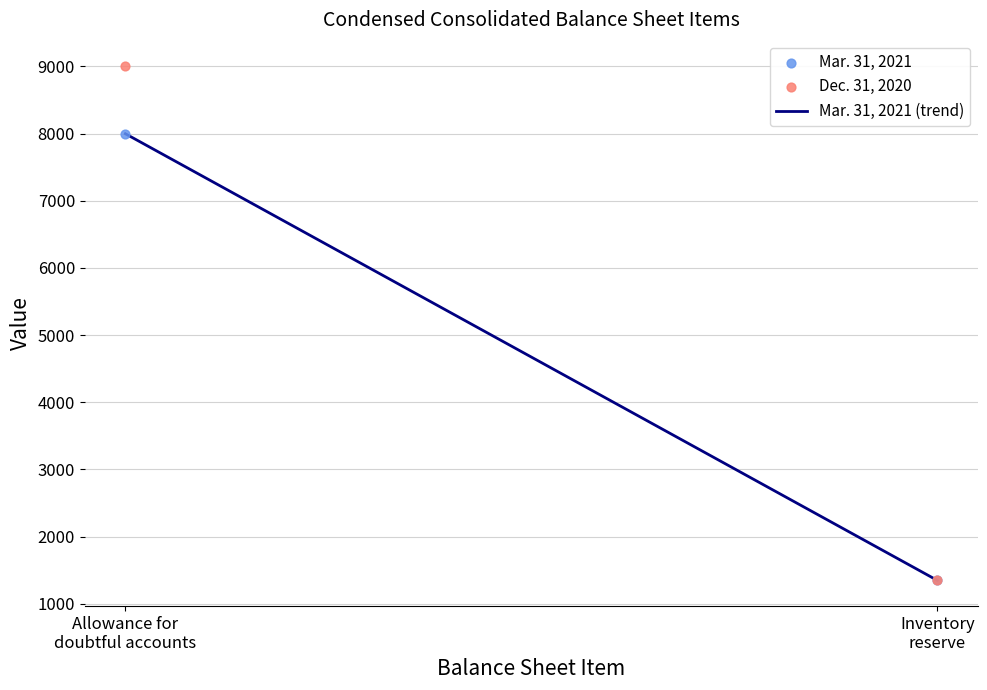

Which series contains the lowest Y value?

Mar. 31, 2021 (trend)